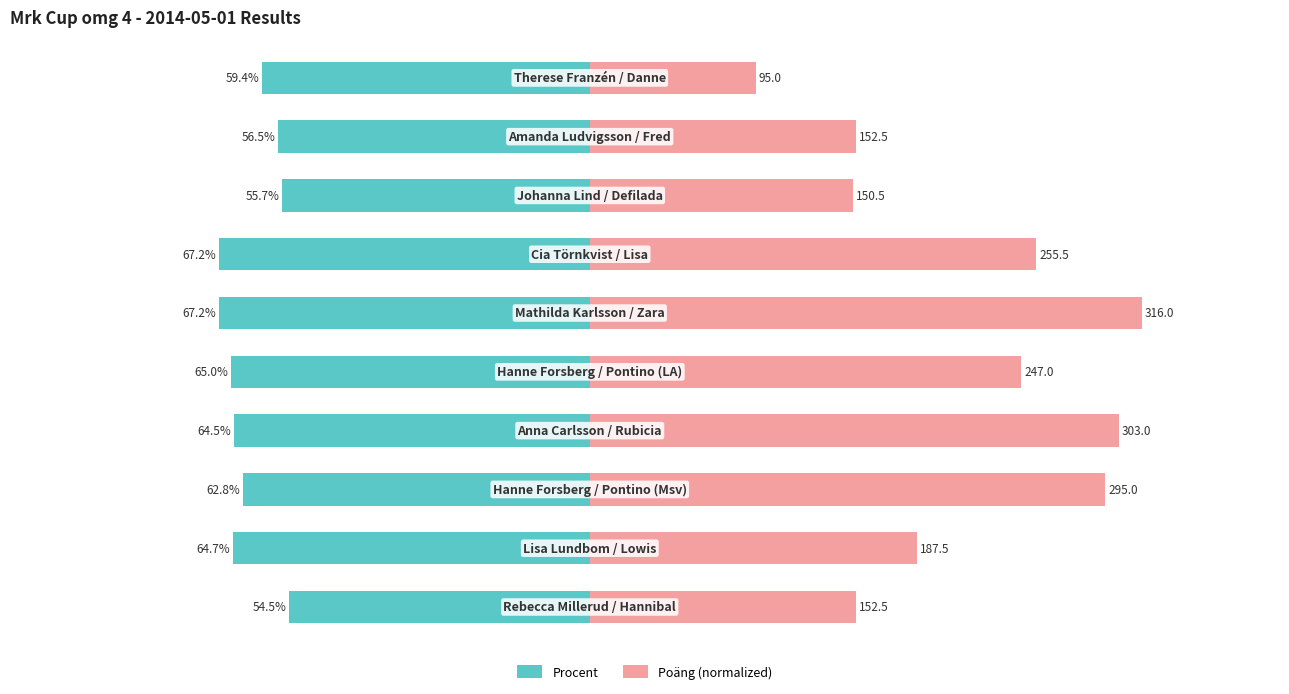

Rank the categories by Poäng (normalized) value from lowest to highest.

0, 2, 1, 9, 8, 5, 3, 7, 6, 4